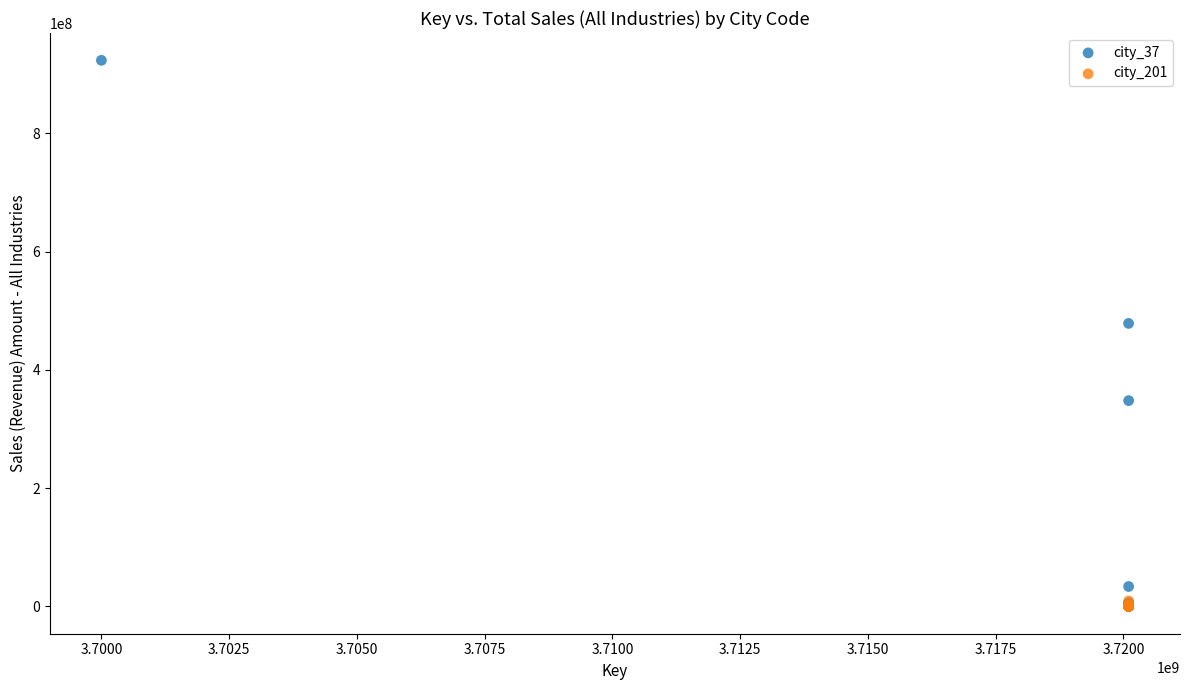

Which series has the widest spread of Y values?

city_37